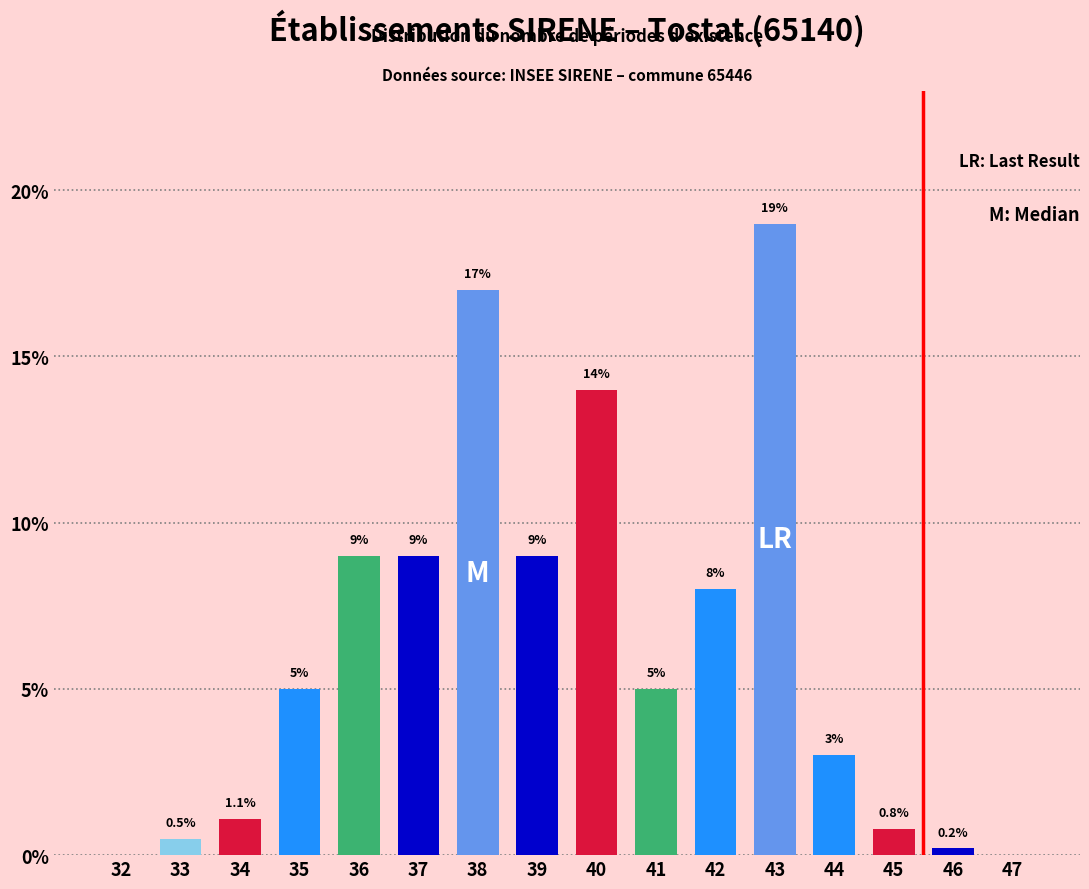

Reading right to left, extract all data points from this chart.

47=0.0	46=0.2	45=0.8	44=3.0	43=19.0	42=8.0	41=5.0	40=14.0	39=9.0	38=17.0	37=9.0	36=9.0	35=5.0	34=1.1	33=0.5	32=0.0